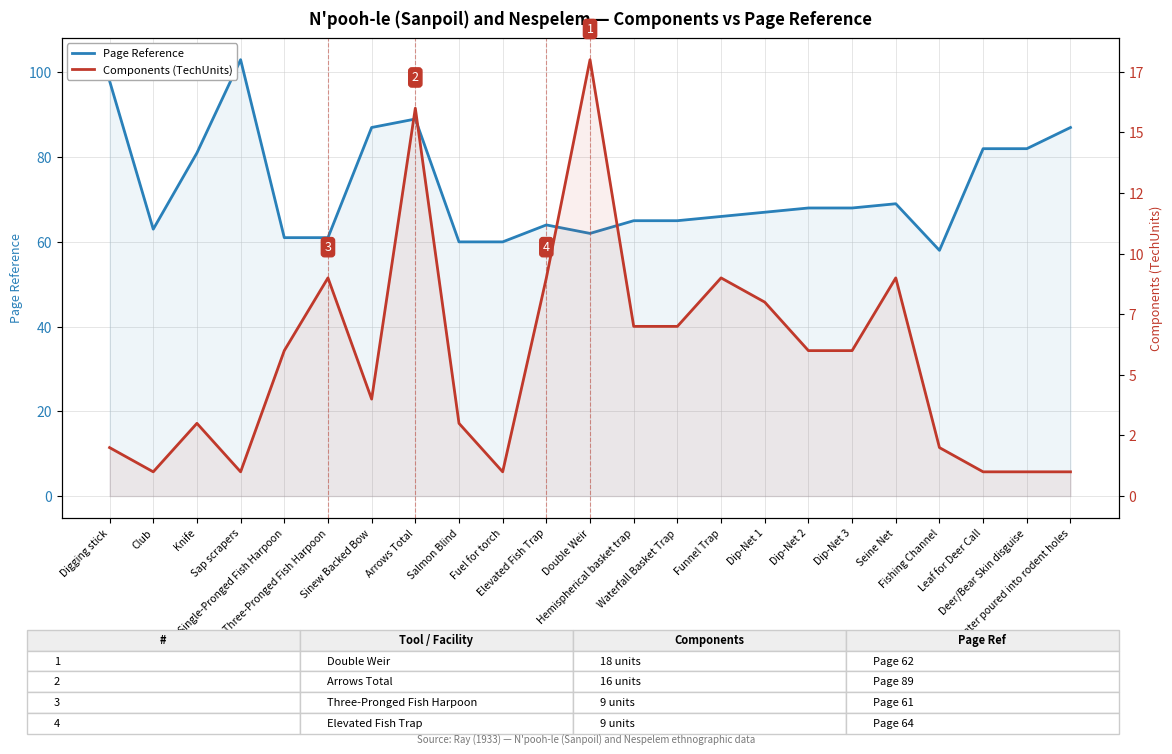

What is the minimum value for Components (TechUnits)?

1